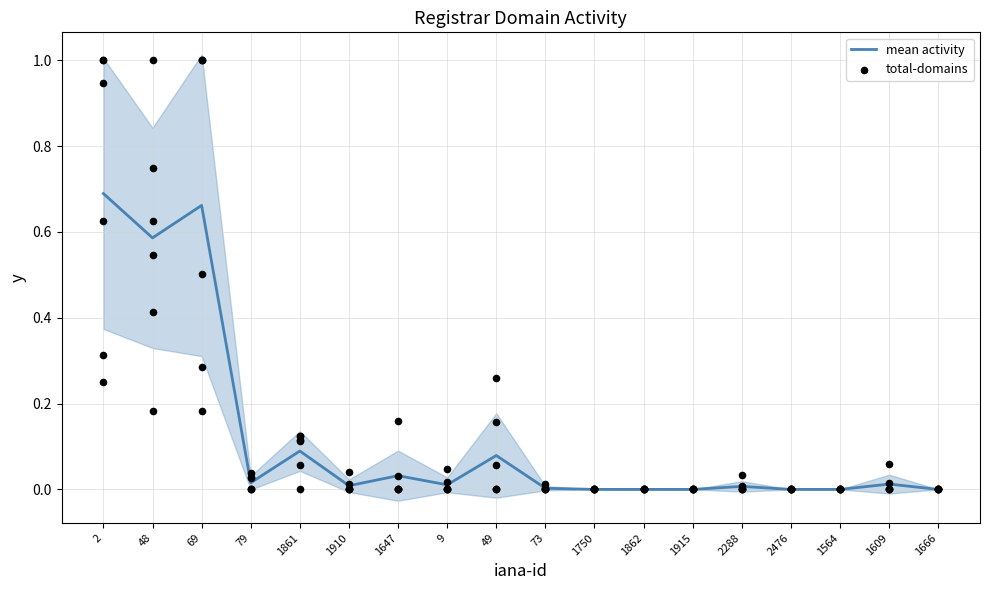

At how many categories does at least one series exceed 0?

12